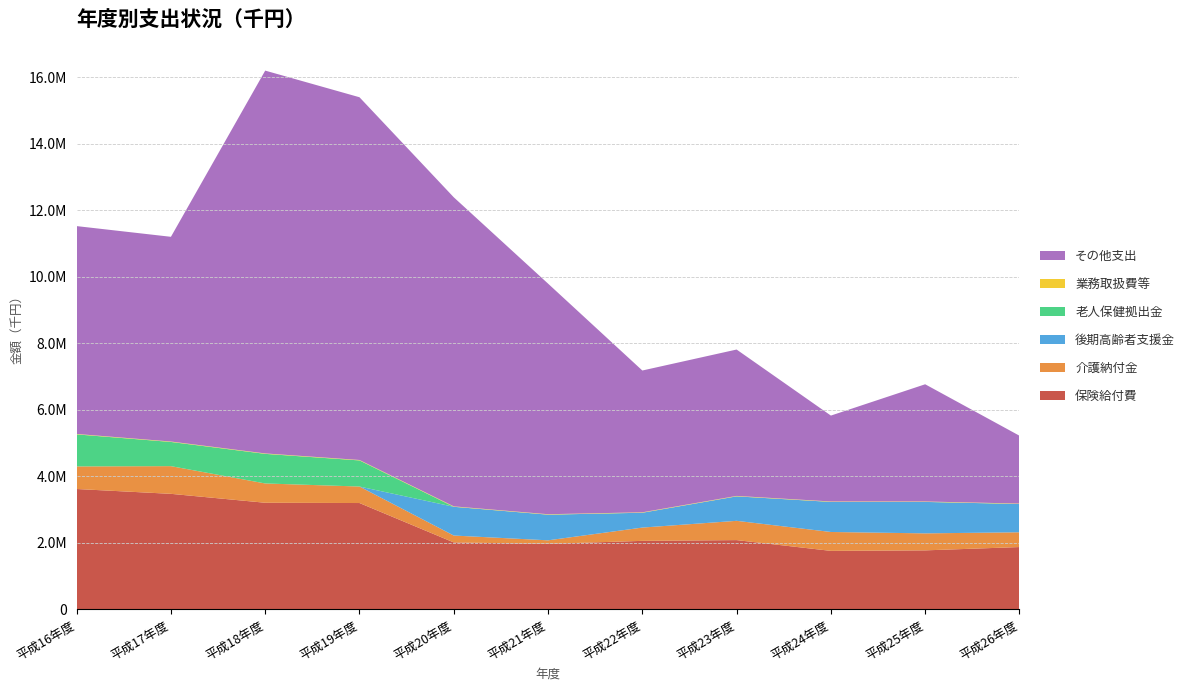

Reading left to right, transcribe all the data shown in this chart.

保険給付費: 3621028	3475756	3207568	3199442	2015057	1971630	2062400	2085005	1761290	1776498	1876037
介護納付金: 679066	832535	580355	495934	207192	106826	399217	579454	567865	511059	444134
後期高齢者支援金: 0	0	0	0	863941	771462	446010	735737	904120	945400	850197
老人保健拠出金: 962988	727135	889593	785145	250	45	39	37	32	28	26
業務取扱費等: 13097	13097	13097	13097	13097	13097	13097	13097	13097	13097	13097
その他支出: 6247762	6153681	11507467	10903675	9290224	6932002	4262314	4400287	2581759	3523270	2039599